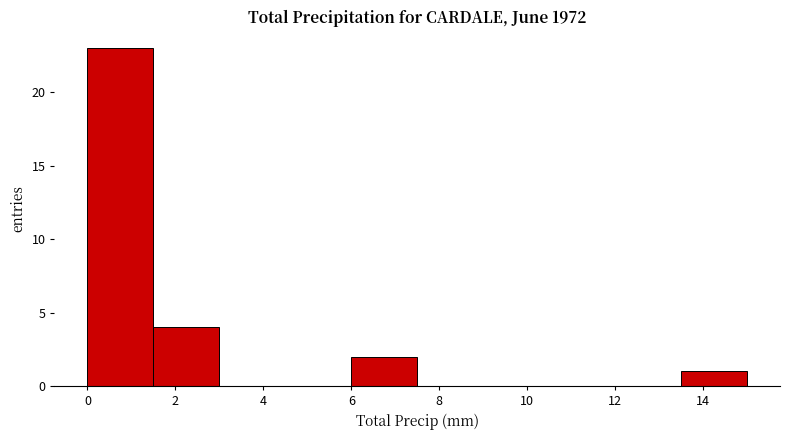

Which range on the x-axis has the tallest bar?

0.0 to 1.5